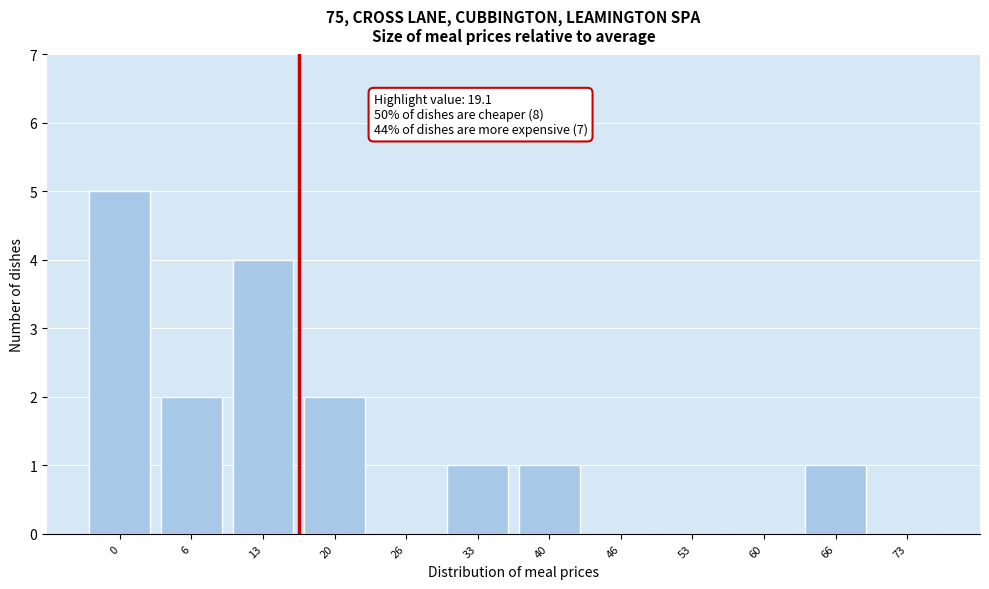

Reading left to right, list all the values displayed in this chart.

0=5	6=2	13=4	20=2	26=0	33=1	40=1	46=0	53=0	60=0	66=1	73=0